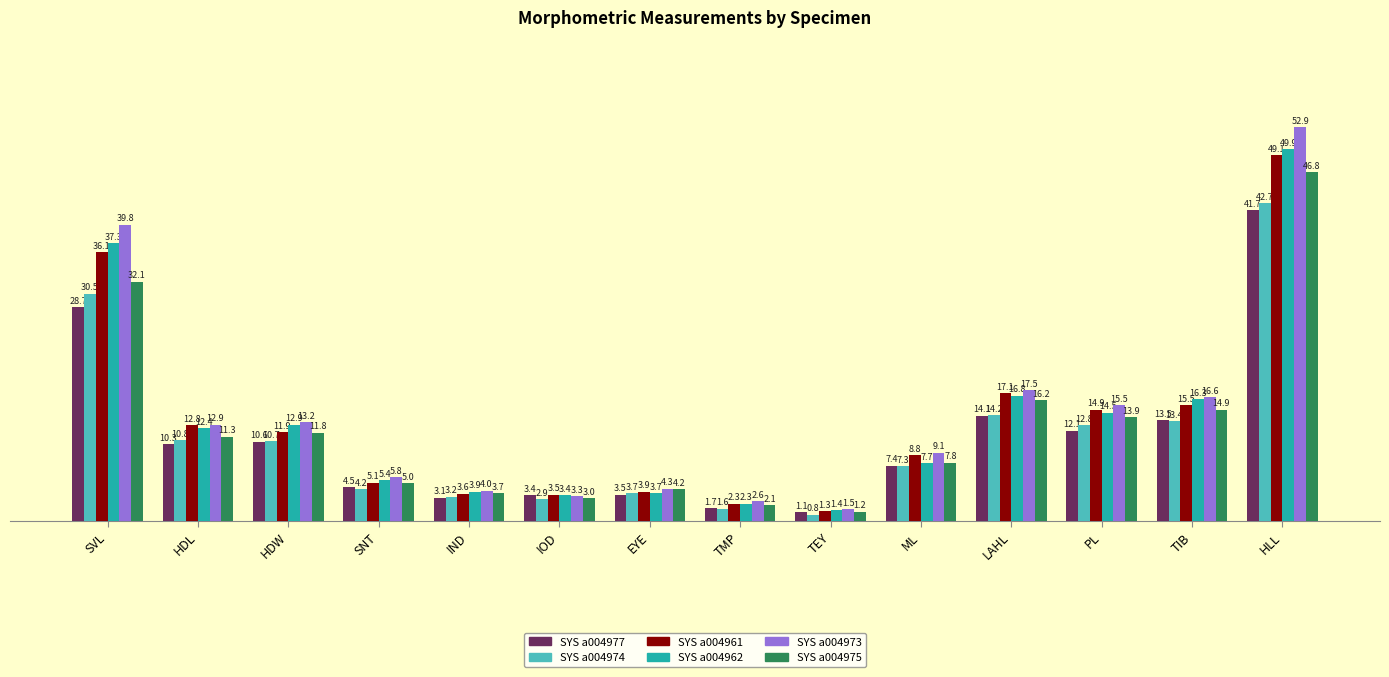

How many bars are there in each group?

6